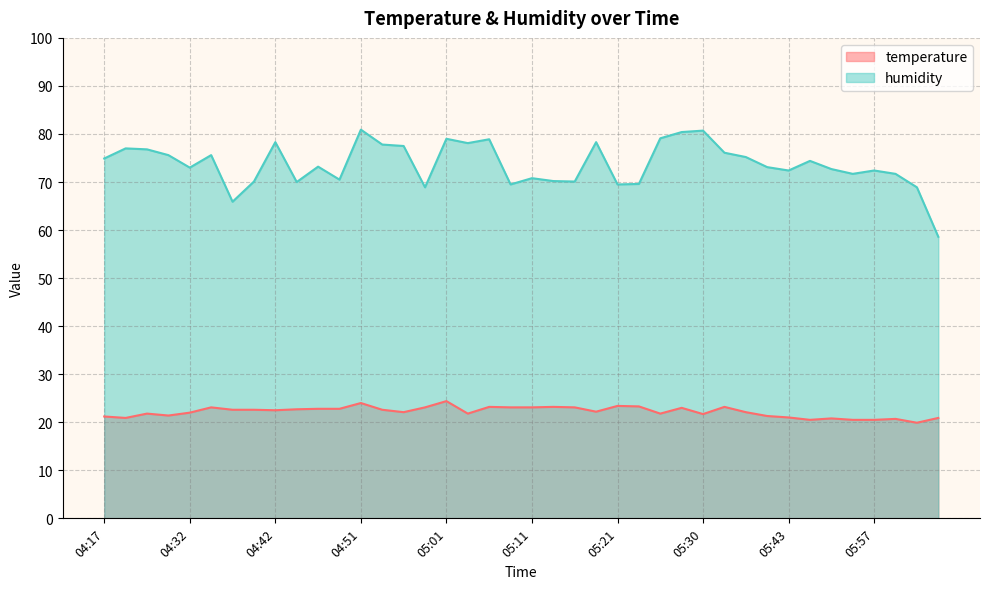

What are all the series names shown in the legend?

temperature, humidity